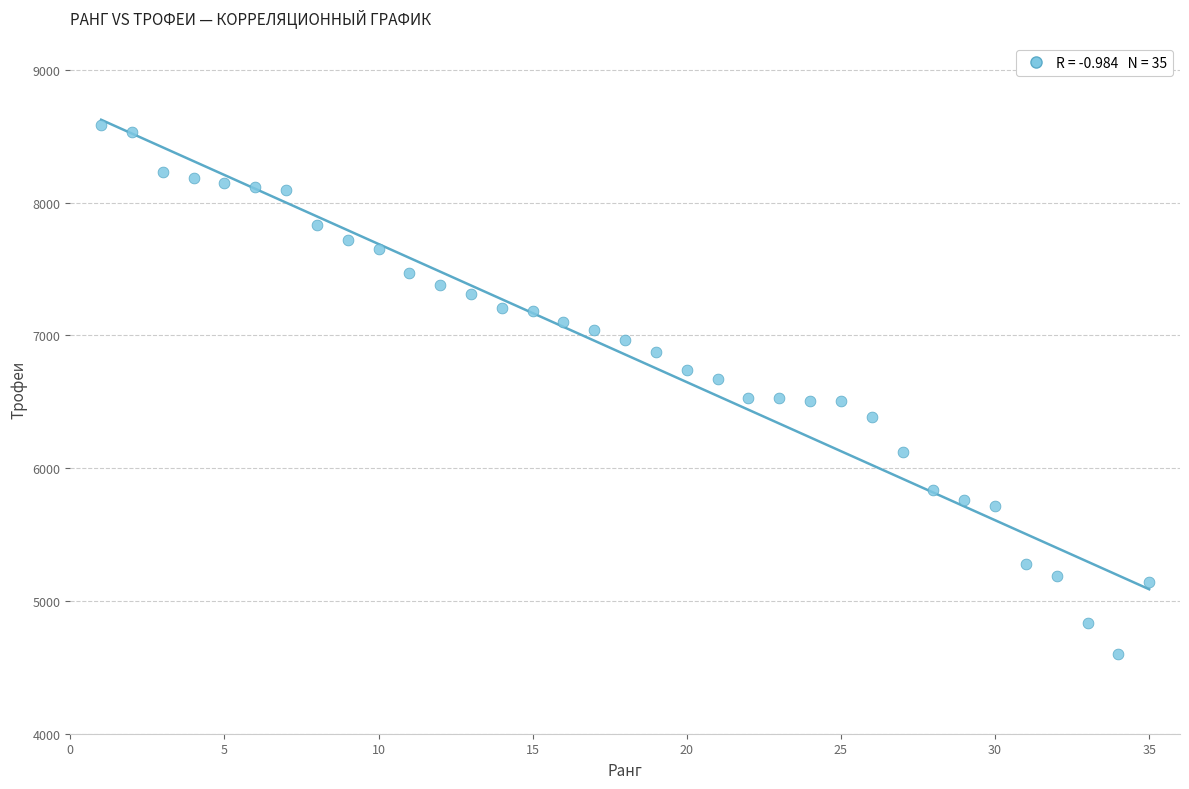

What is the range of Y values (max minus min)?

3983